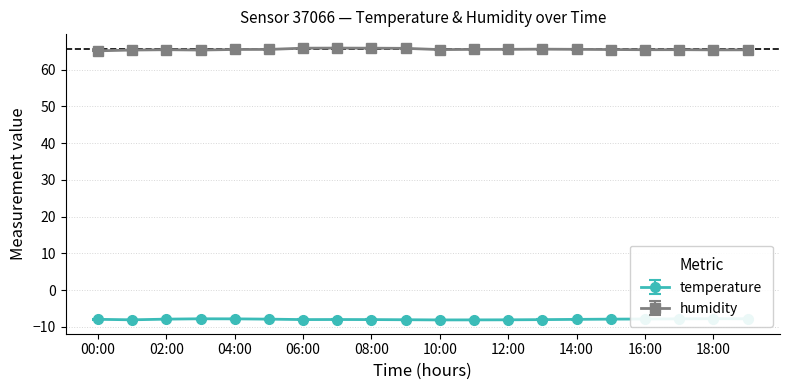

Reading right to left, transcribe all the data shown in this chart.

temperature: -7.8	-7.8	-7.8	-7.8	-7.9	-8.0	-8.0	-8.1	-8.1	-8.1	-8.1	-8.0	-8.0	-8.0	-7.9	-7.8	-7.8	-7.9	-8.1	-7.9
humidity: 65.4	65.4	65.4	65.4	65.5	65.5	65.6	65.5	65.5	65.5	65.8	65.8	65.9	65.8	65.5	65.5	65.3	65.4	65.3	65.1